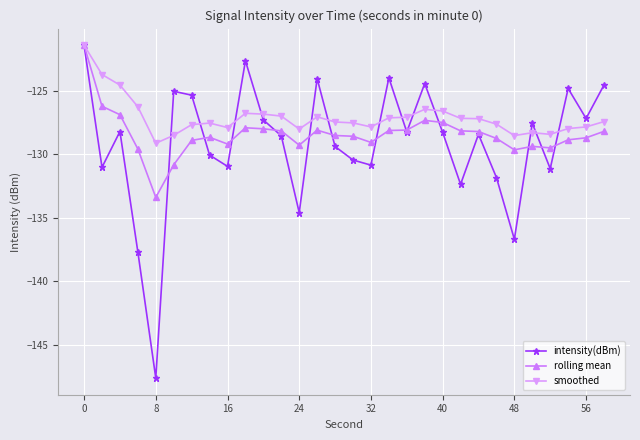

Does the chart display data point markers on the line(s)?

Yes